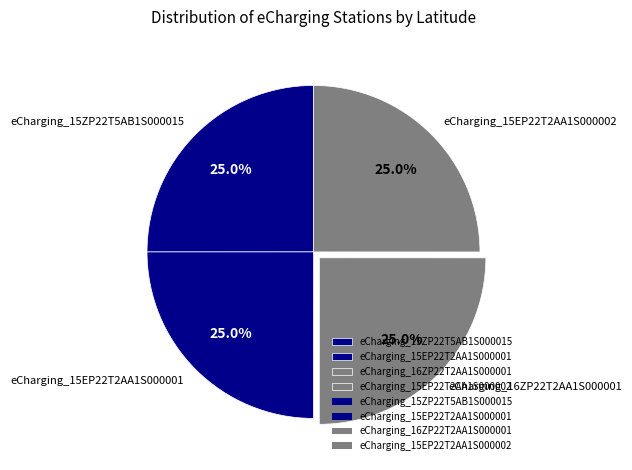

What percentage is the eCharging_15EP22T2AA1S000001 slice, to the nearest percent?

25%